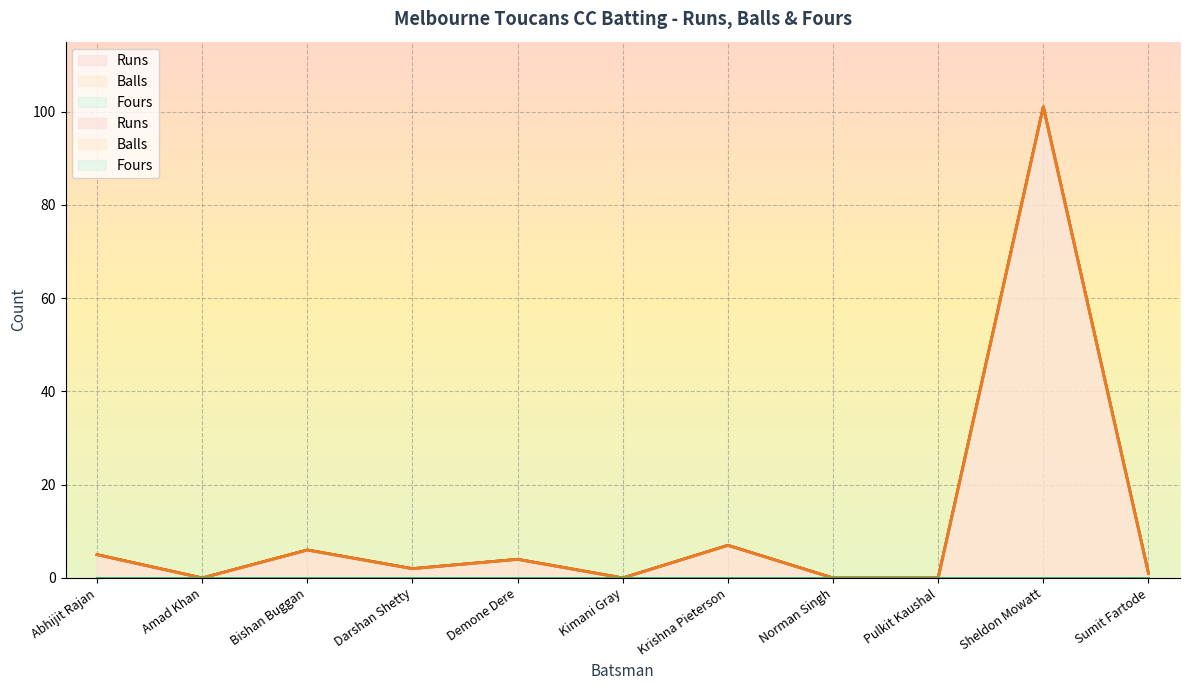

Is it true that Runs equals 5 at Abhijit Rajan?

True